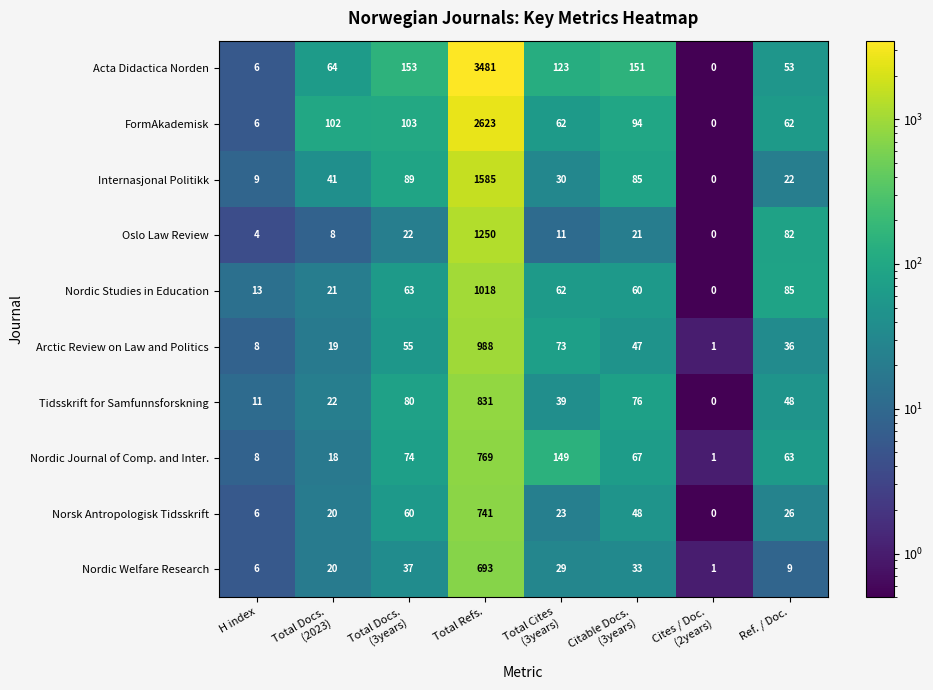

What is the difference between the maximum and minimum values in the Arctic Review on Law and Politics series?

987